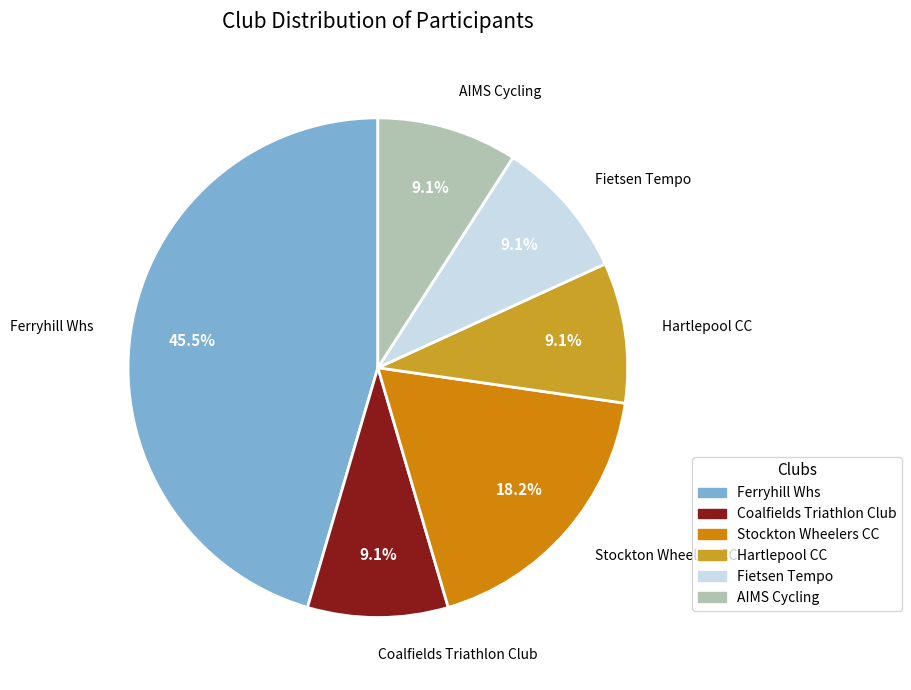

Is the sum of Stockton Wheelers CC and Ferryhill Whs greater than half?

Yes